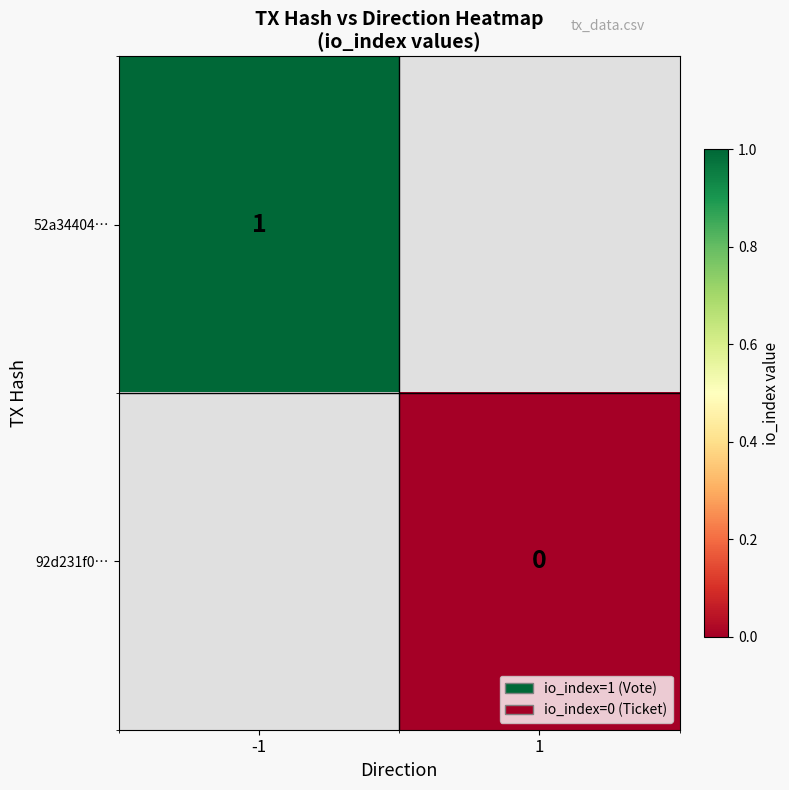

Is the value of 92d231f0… at 1 greater than the value of 52a34404… at -1?

No